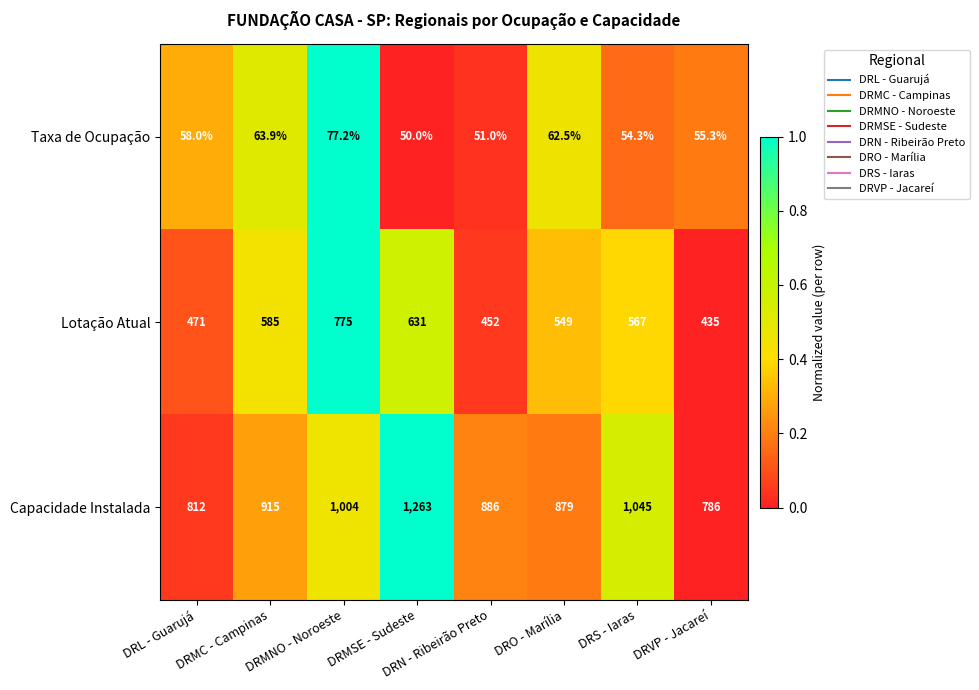

True or false: Lotação Atual has a value of 549.0 at DRO - Marília.

True